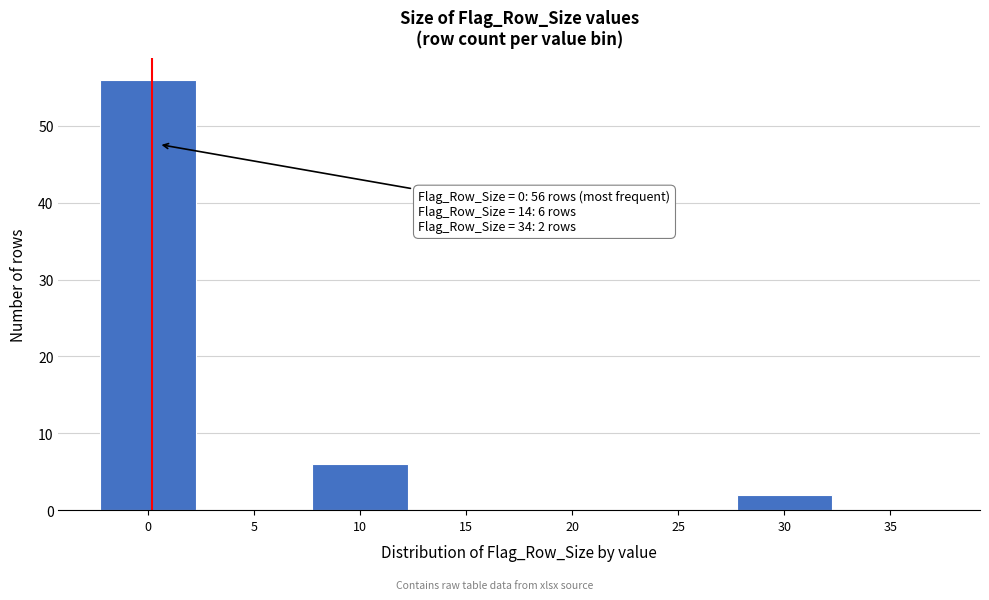

Reading left to right, list all the values displayed in this chart.

0=56	5=0	10=6	15=0	20=0	25=0	30=2	35=0